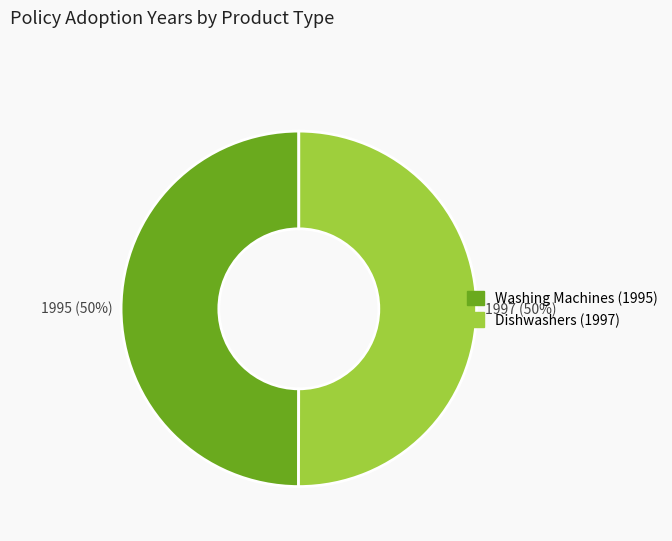

What is the ratio of the value at Washing Machines (1995) to the value at Dishwashers (1997)?

1.0